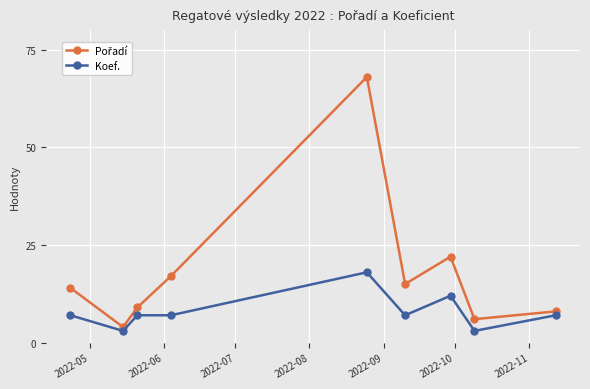

What is the highest value of the Koef. series?

18